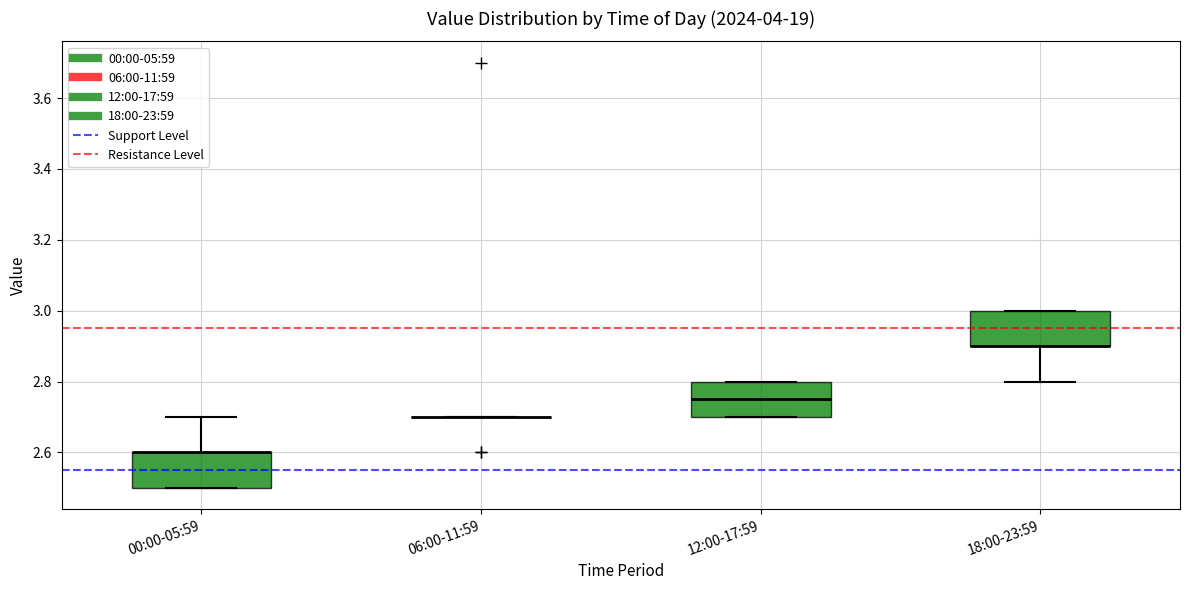

Reading left to right, transcribe this box plot: for each box, give where its median line is, the range the box spans, and where its two whiskers end, as read against the y-axis. The values are not printed on the chart, so give them approximately, as read against the axis.

00:00-05:59: median 2.60 (drawn on the box's upper edge), box 2.50 to 2.60, whiskers 2.50 to 2.70
06:00-11:59: box collapsed to a line at 2.70, whiskers 2.70 to 2.70
12:00-17:59: median 2.76, box 2.70 to 2.80, whiskers 2.70 to 2.80
18:00-23:59: median 2.90 (drawn on the box's lower edge), box 2.90 to 3.00, whiskers 2.80 to 3.00